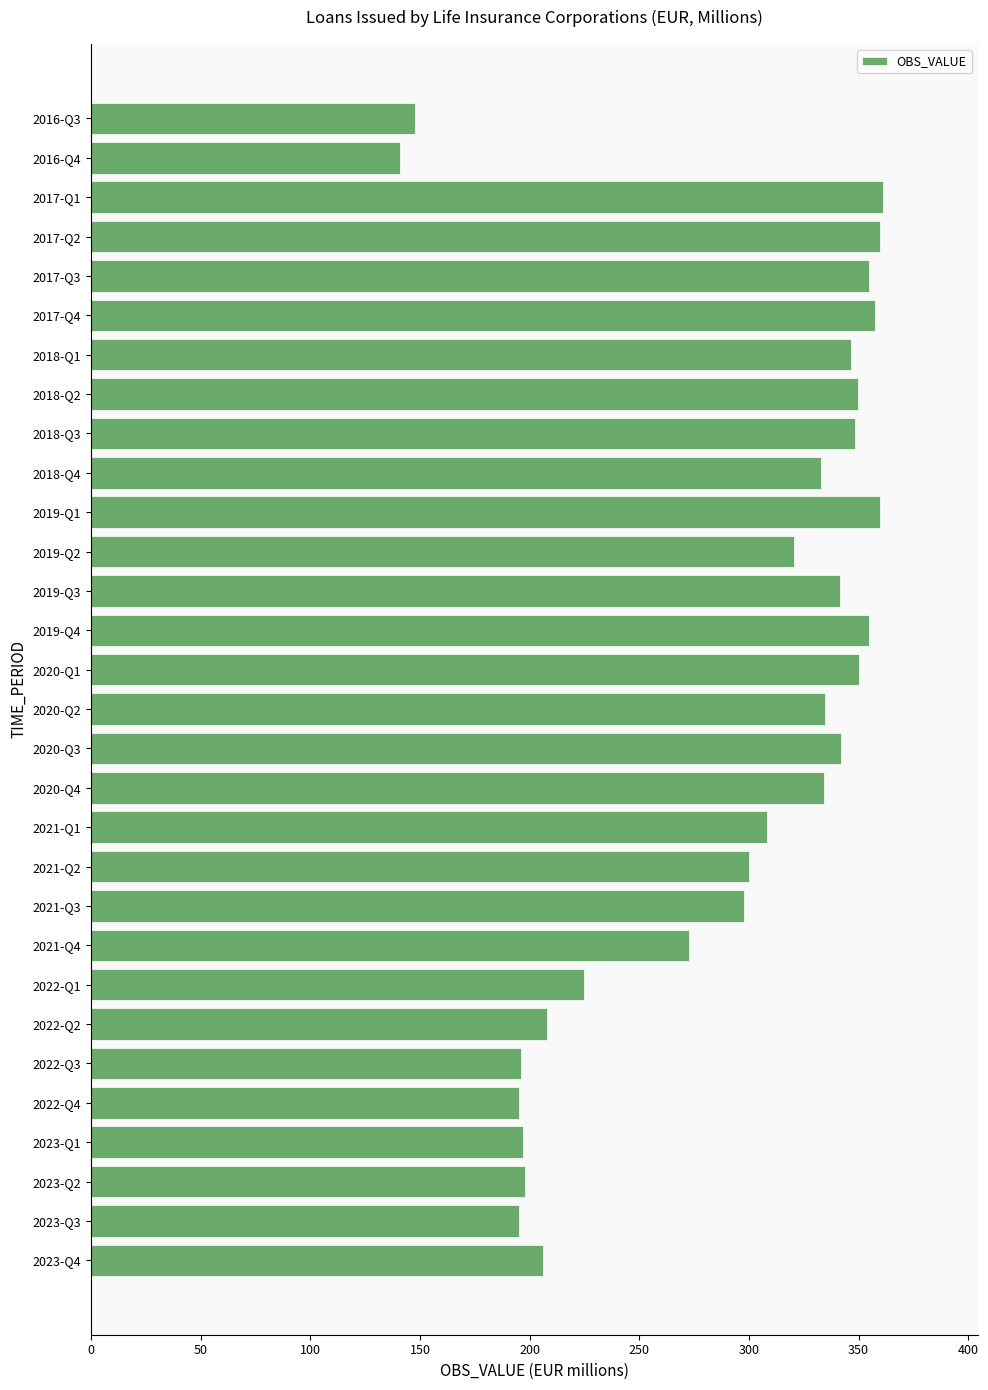

Are the bars horizontal?

Yes